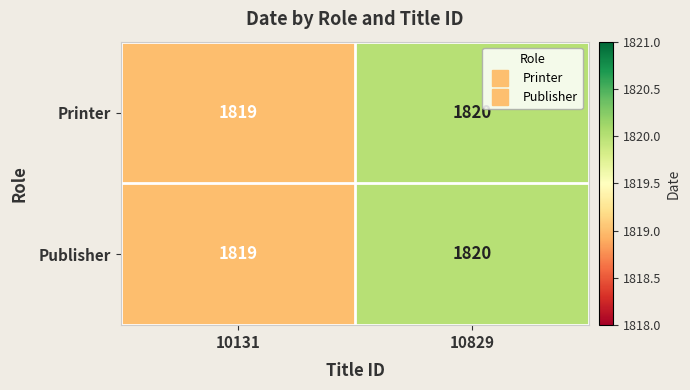

What is the sum of all Publisher values?

3639